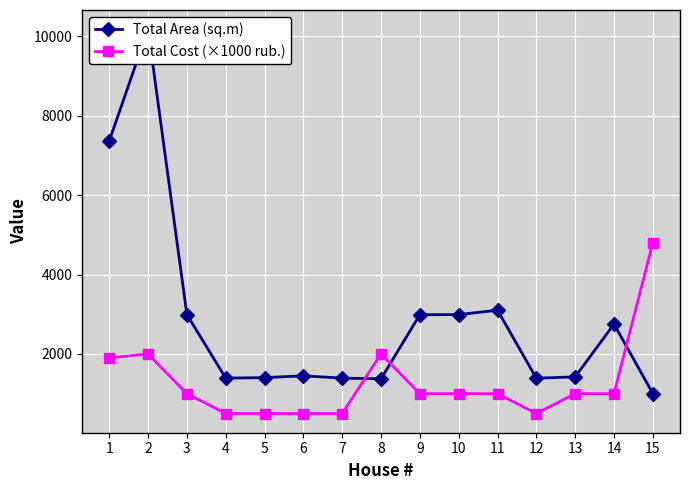

Between 12 and 7, which is larger?

7